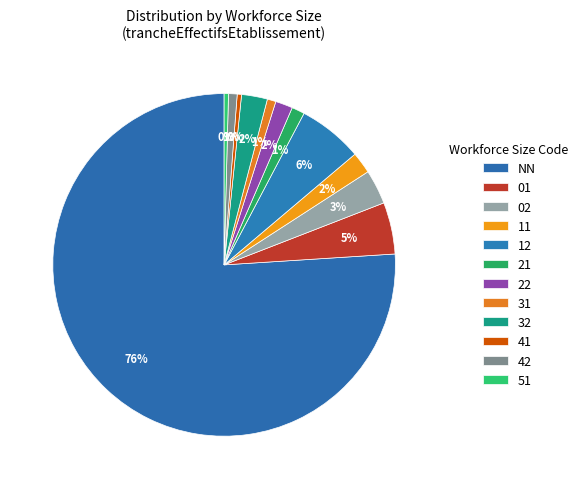

The 02 slice represents 3% of the pie. True or false?

True